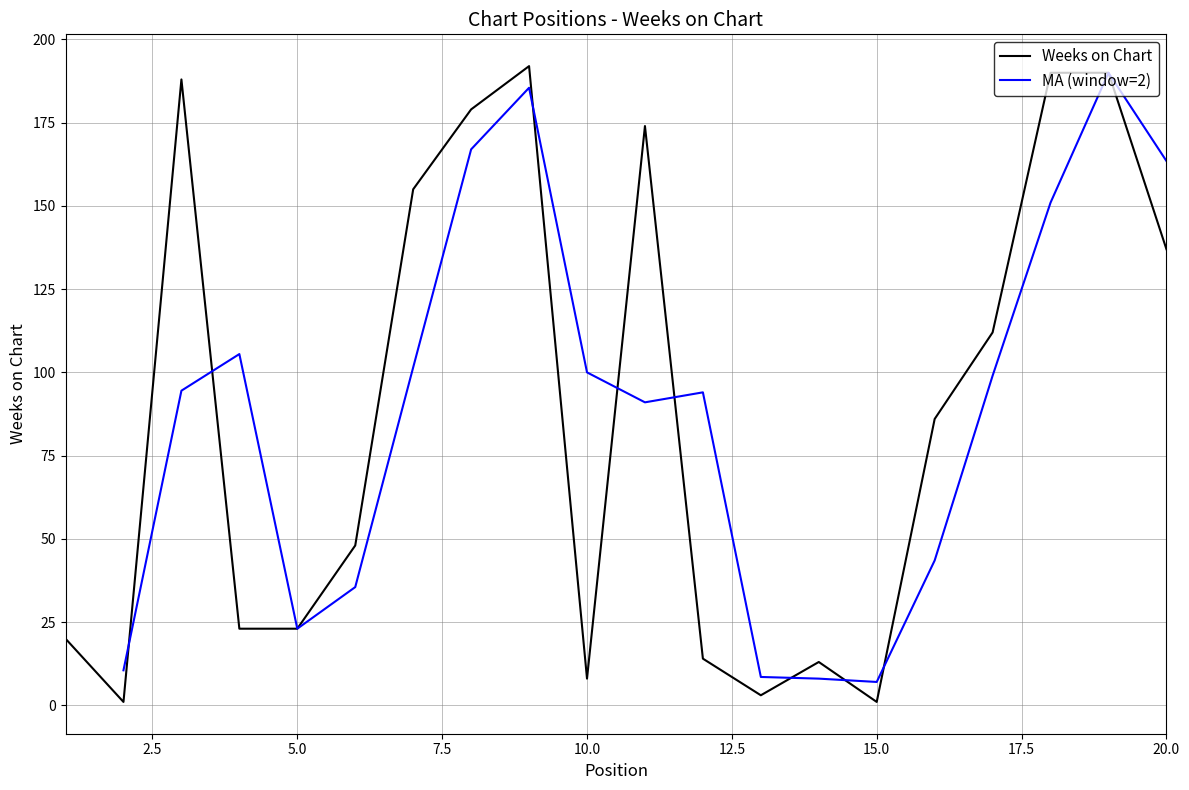

Reading left to right, transcribe all the data shown in this chart.

1=20	2=1	3=188	4=23	5=23	6=48	7=155	8=179	9=192	10=8	11=174	12=14	13=3	14=13	15=1	16=86	17=112	18=190	19=190	20=137